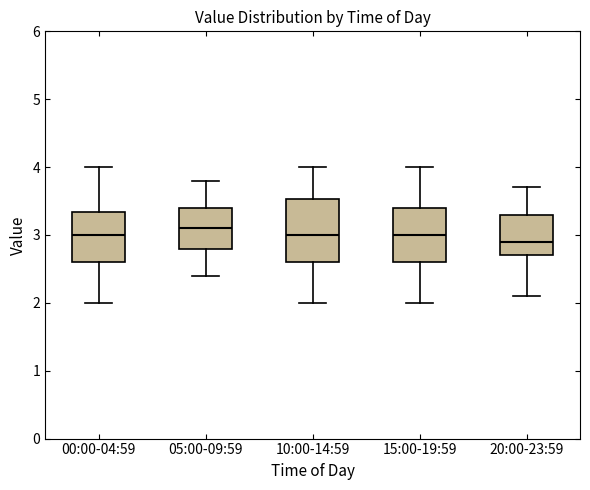

Which box's median line is the lowest?

20:00-23:59